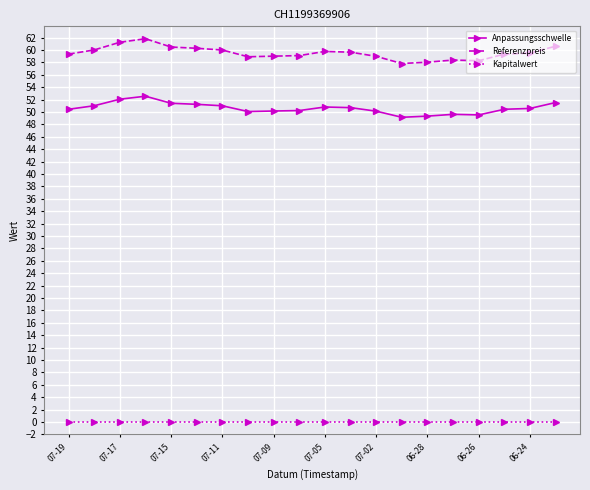

True or false: Kapitalwert and Referenzpreis cross at least once.

False